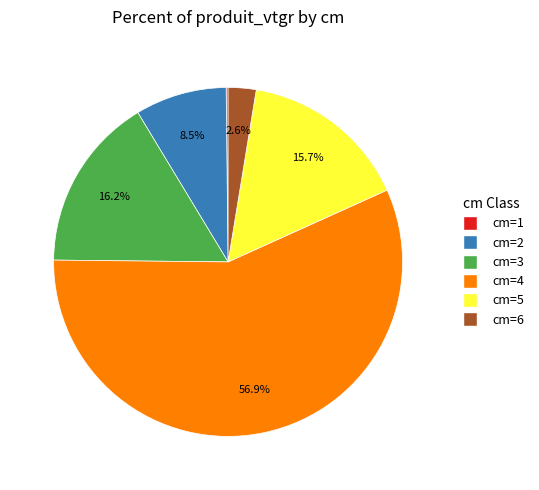

Does any single category account for the majority?

Yes